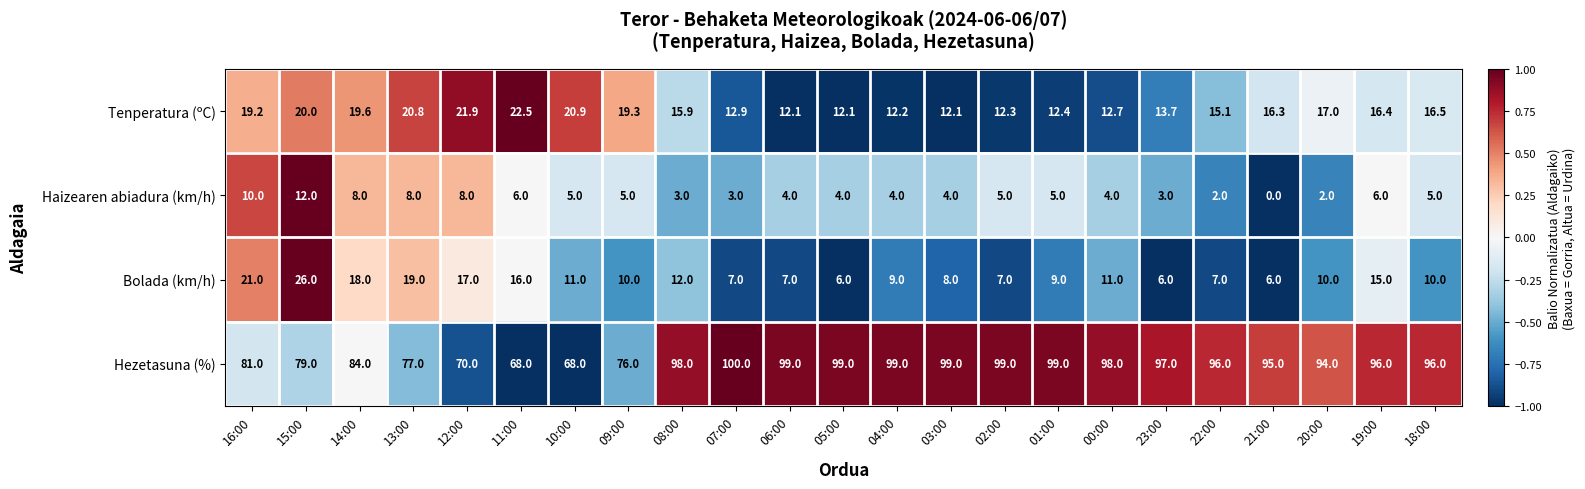

The value of Bolada (km/h) at 22:00 is 7.0. True or false?

True